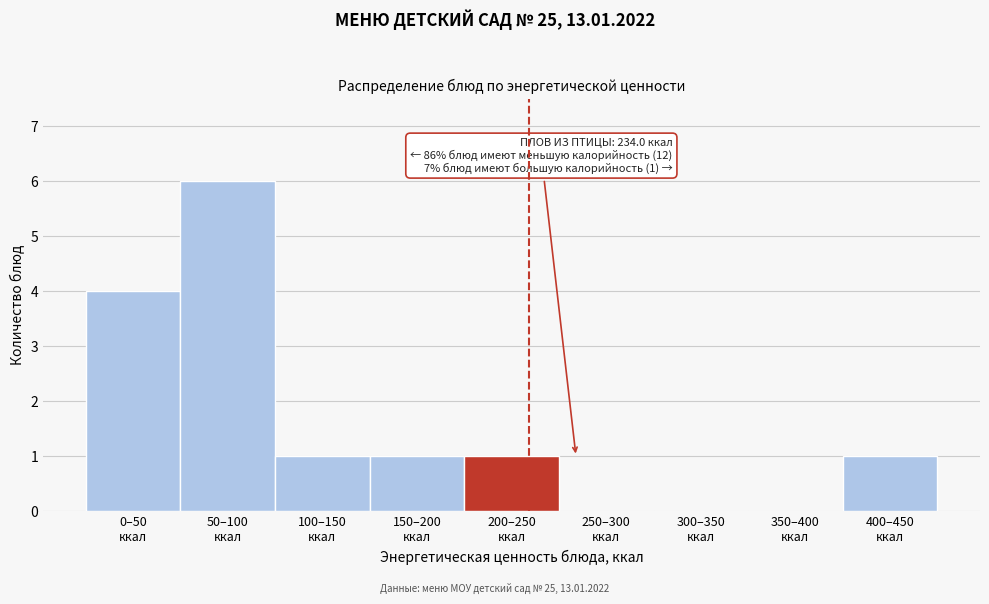

What is the maximum value shown in the chart?

6